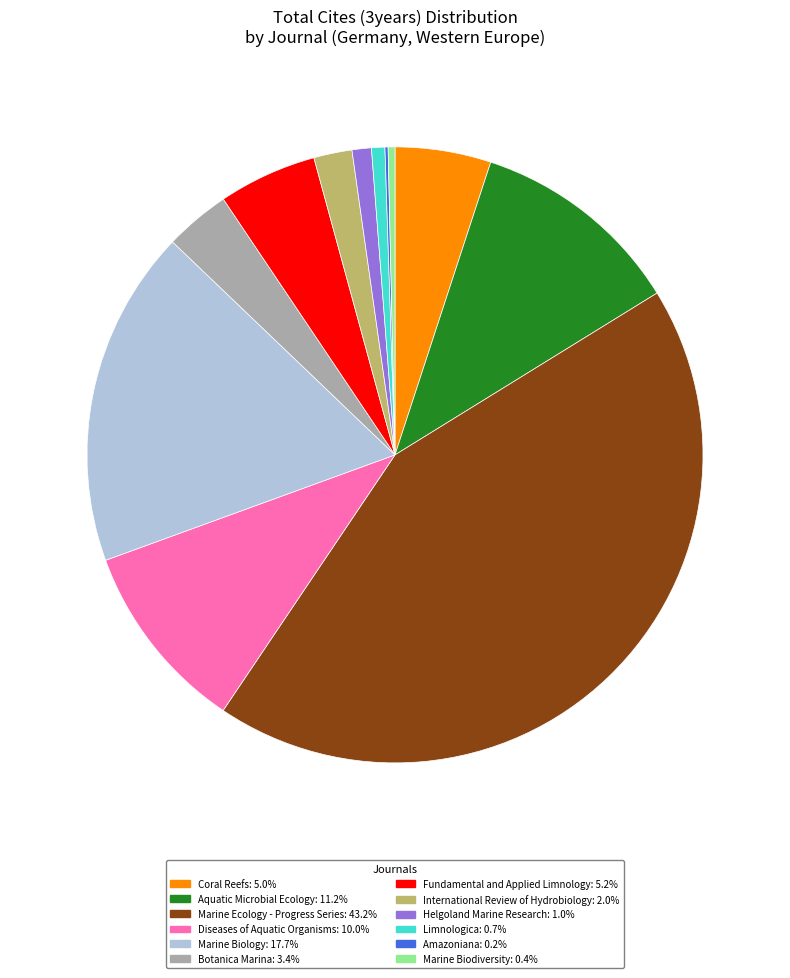

Approximately how many times larger is the value at Marine Ecology - Progress Series: 43.2% compared to Helgoland Marine Research: 1.0%?

42.7